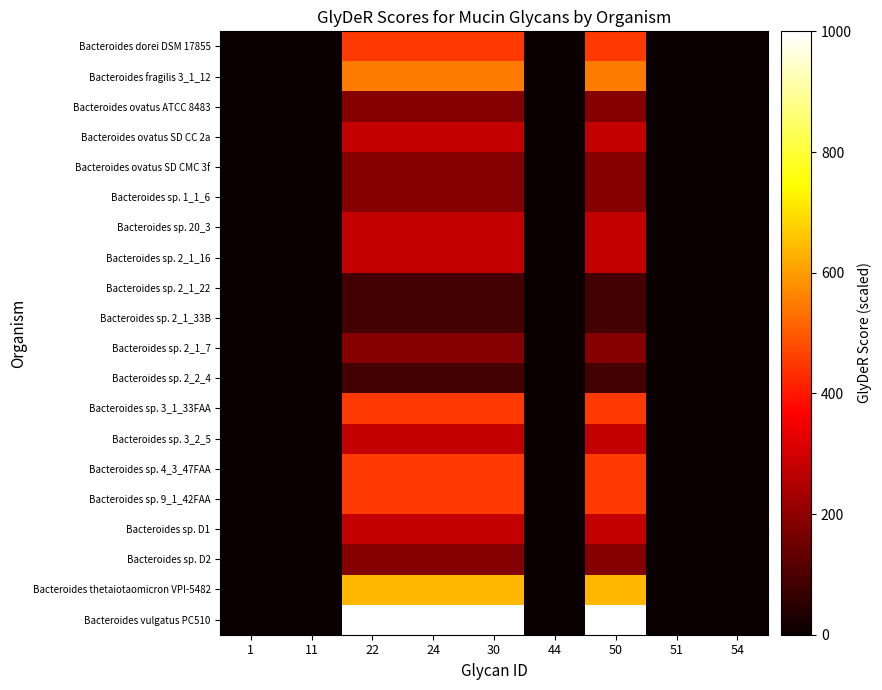

Which series has the largest total across all categories?

Bacteroides vulgatus PC510